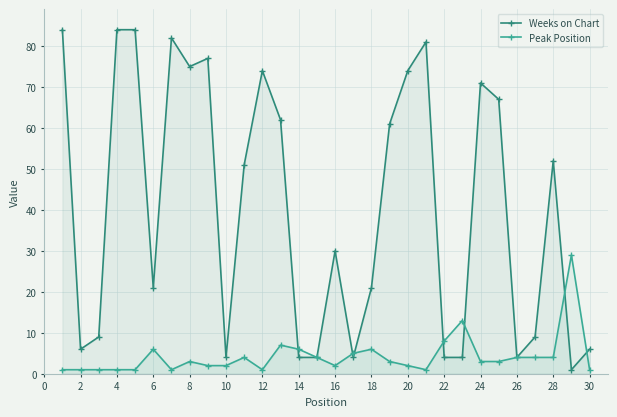

Reading left to right, extract all data points from this chart.

Weeks on Chart: 84	6	9	84	84	21	82	75	77	4	51	74	62	4	4	30	4	21	61	74	81	4	4	71	67	4	9	52	1	6
Peak Position: 1	1	1	1	1	6	1	3	2	2	4	1	7	6	4	2	5	6	3	2	1	8	13	3	3	4	4	4	29	1